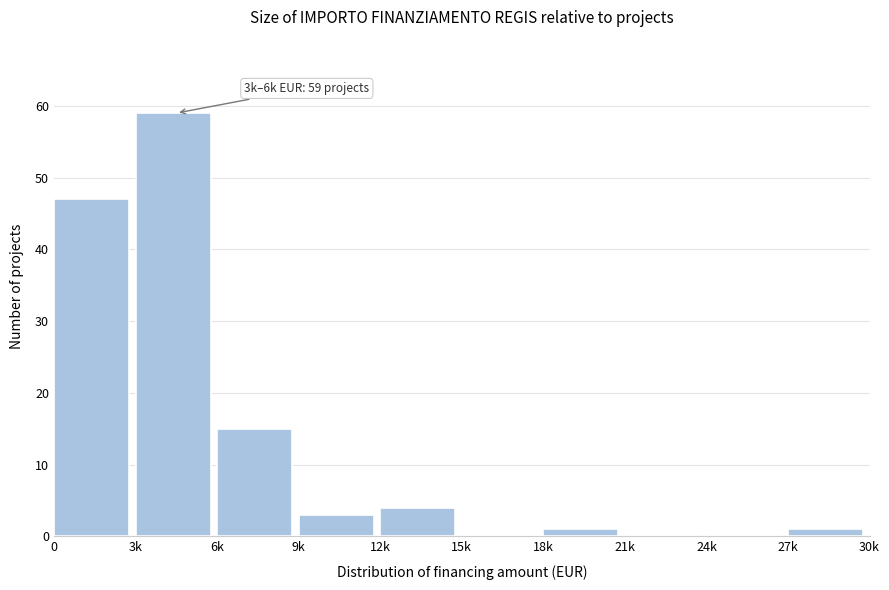

Reading left to right, extract all data points from this chart.

0=47	3k=59	6k=15	9k=3	12k=4	15k=0	18k=1	21k=0	24k=0	27k=1